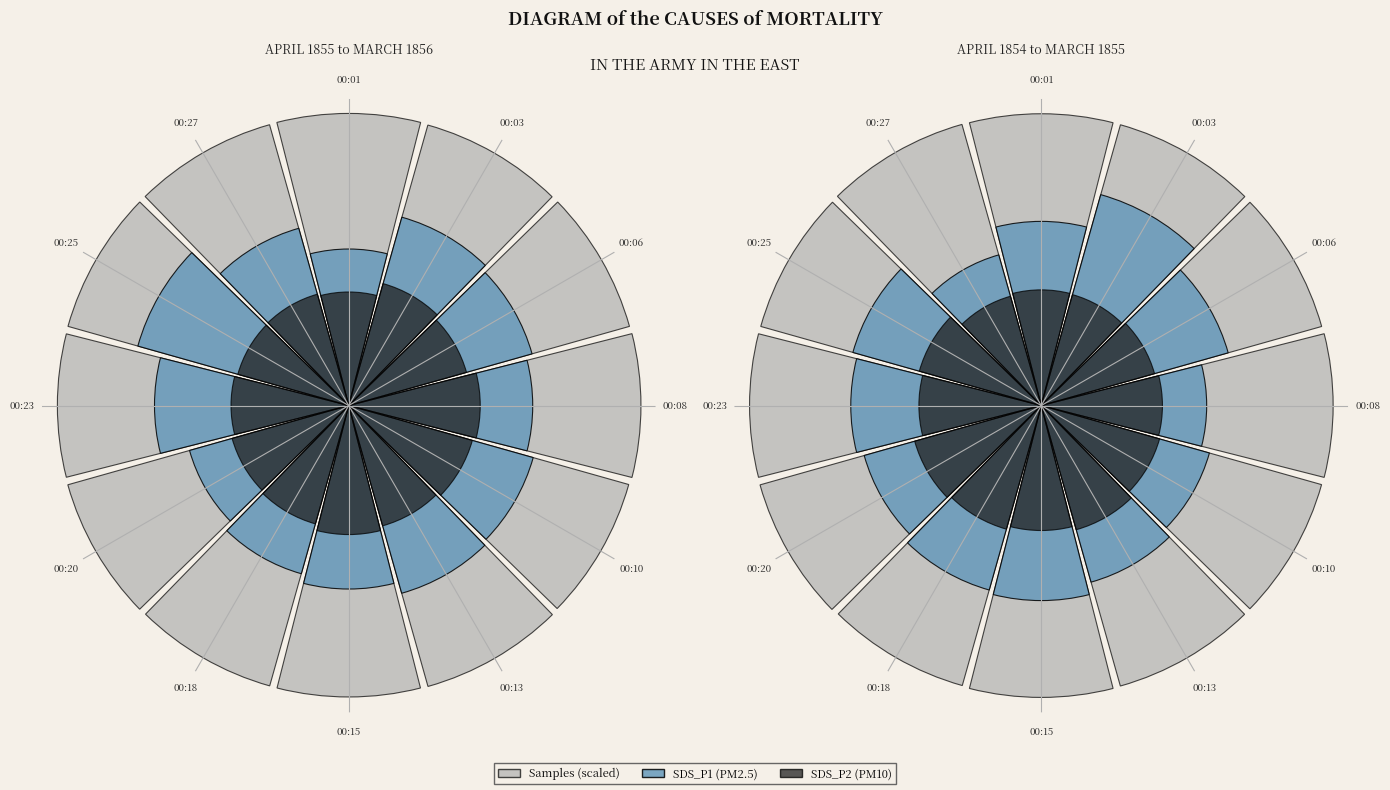

Which series changed the most between 00:10 and 00:20?

SDS_P1